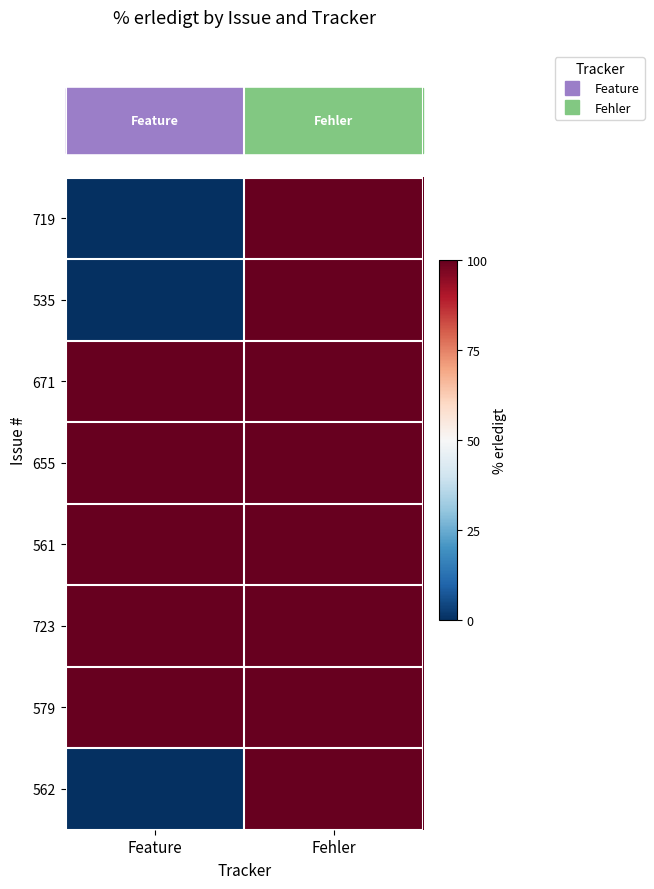

List the series in order of their peak value, lowest first.

719, 535, 671, 655, 561, 723, 579, 562